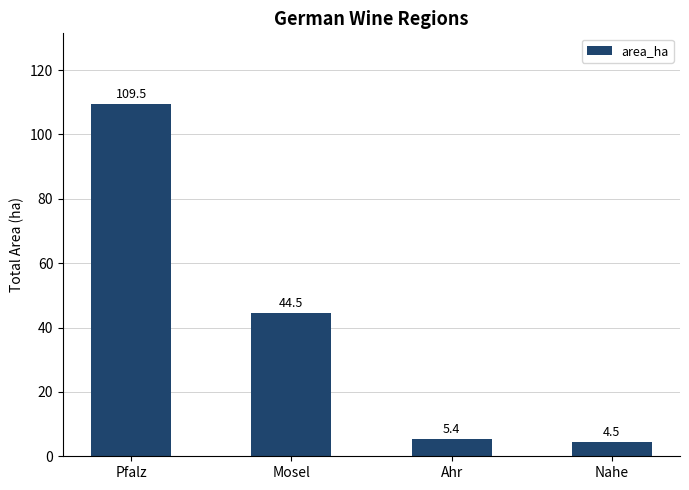

What is the change in value from Mosel to Nahe?

-40.0